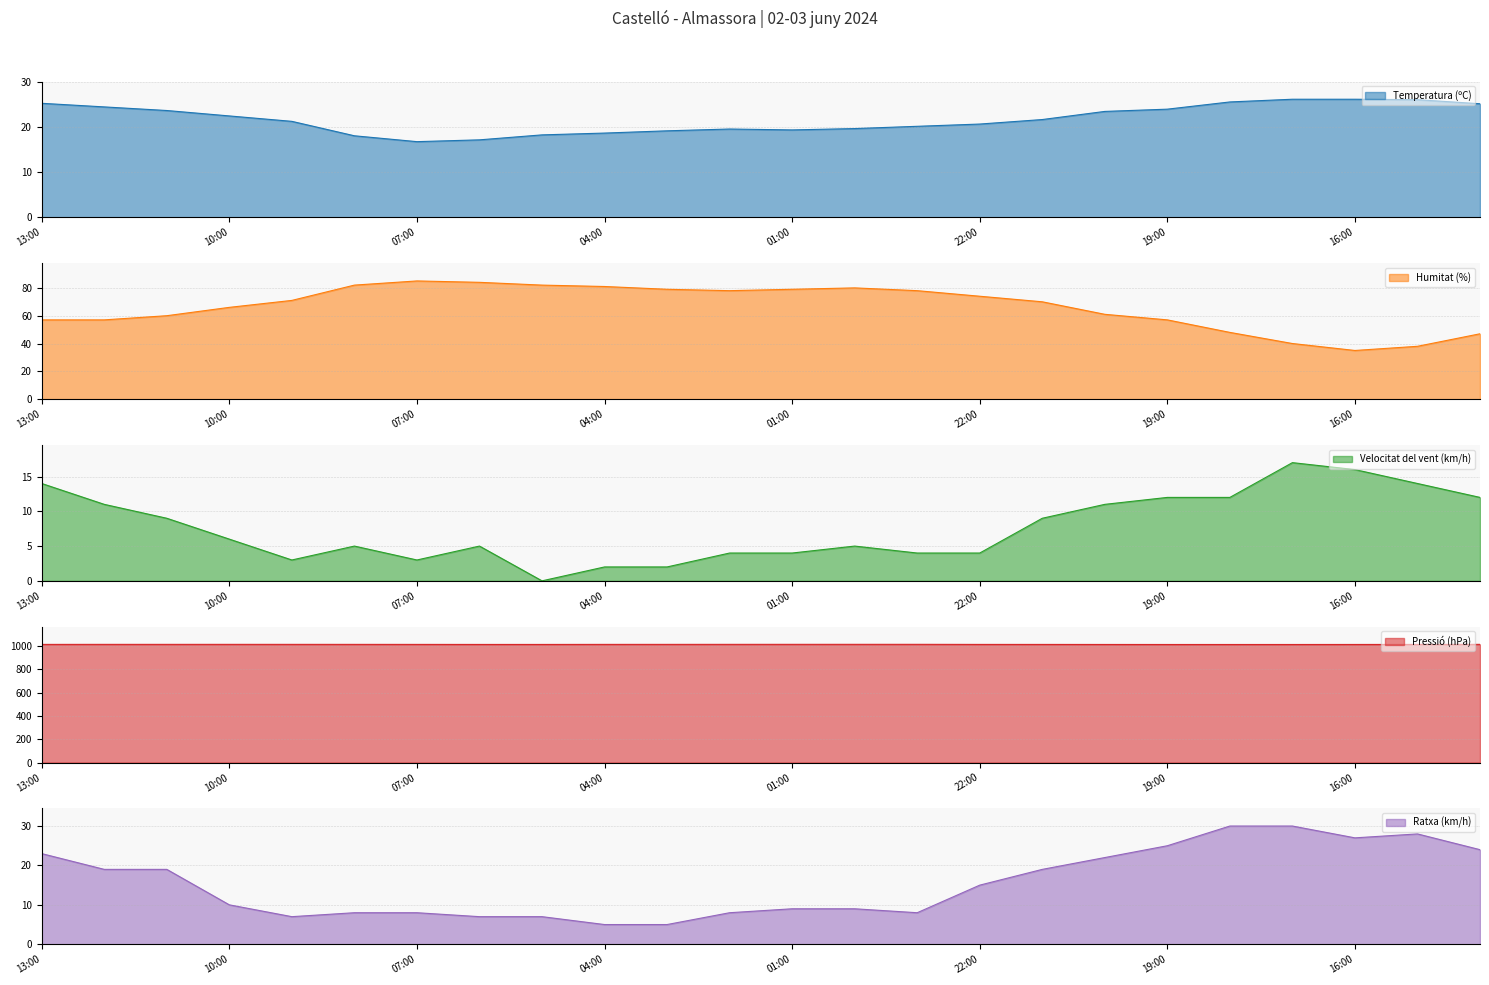

How many interior local peaks does the Pressió (hPa) series have?

1